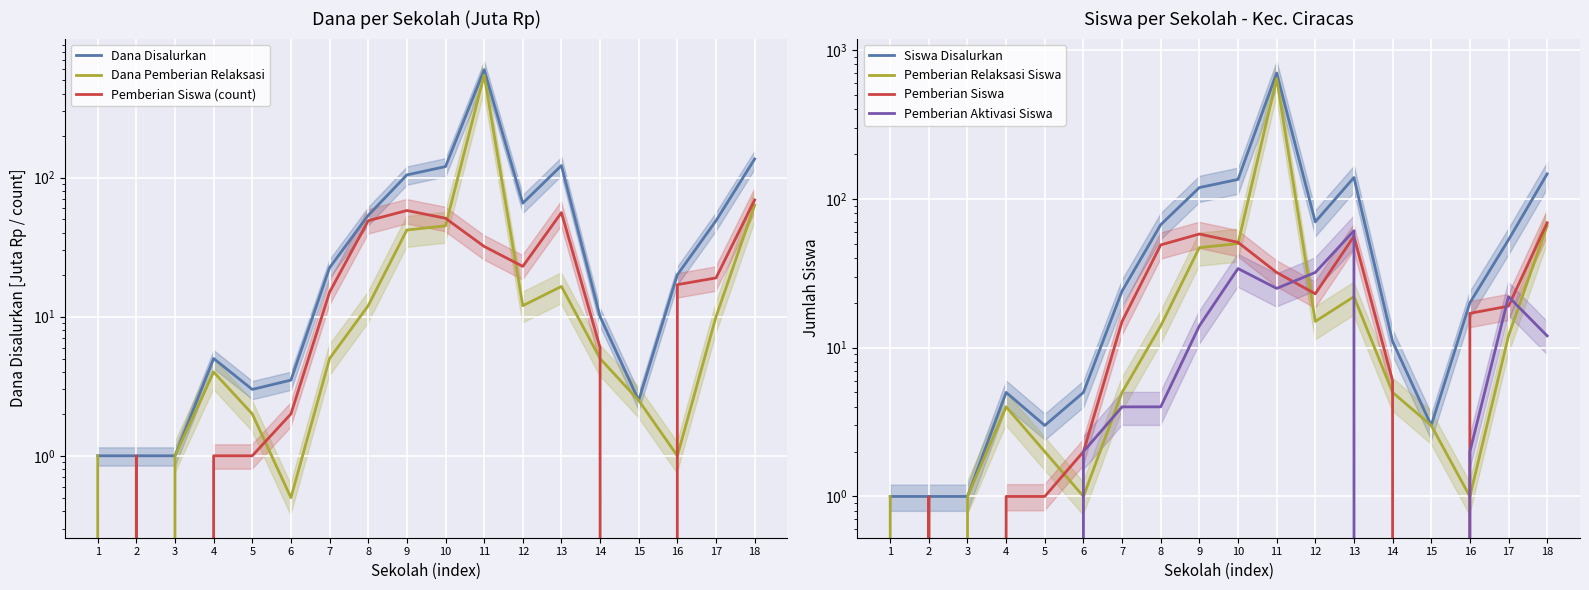

True or false: Pemberian Relaksasi Siswa and Siswa Disalurkan cross at least once.

False